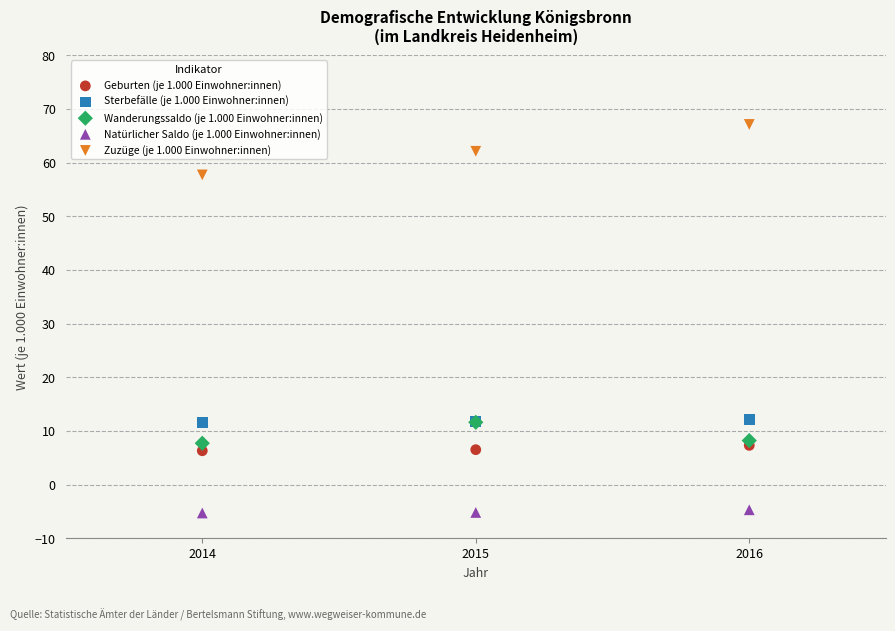

Which series reaches the maximum Y coordinate?

Zuzüge (je 1.000 Einwohner:innen)